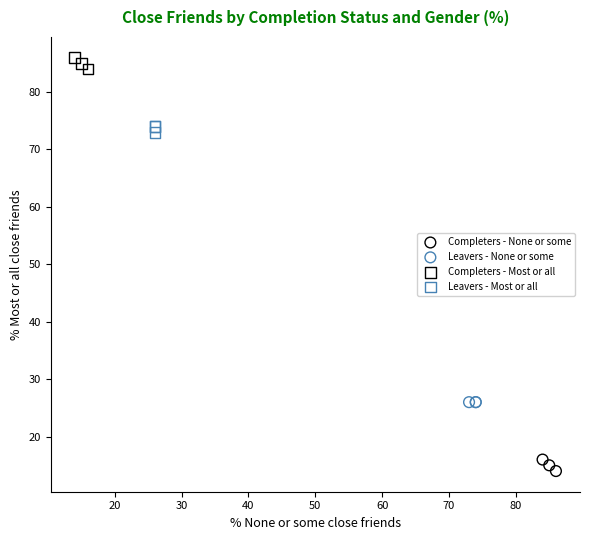

Which series contains the highest Y value?

Completers - Most or all